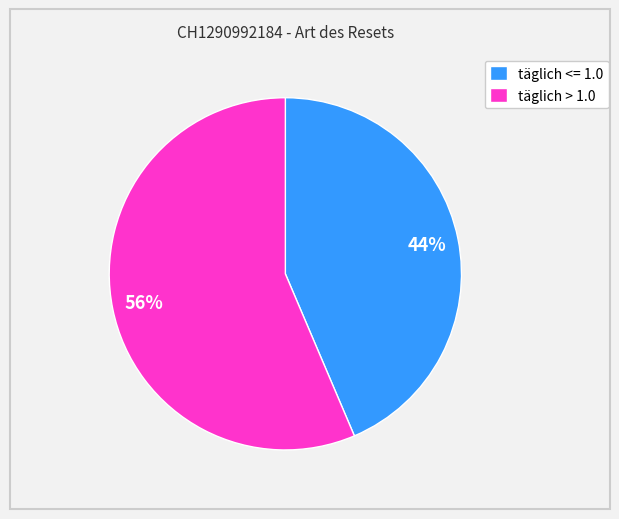

Combined, do täglich > 1.0 and täglich <= 1.0 account for over 50%?

Yes